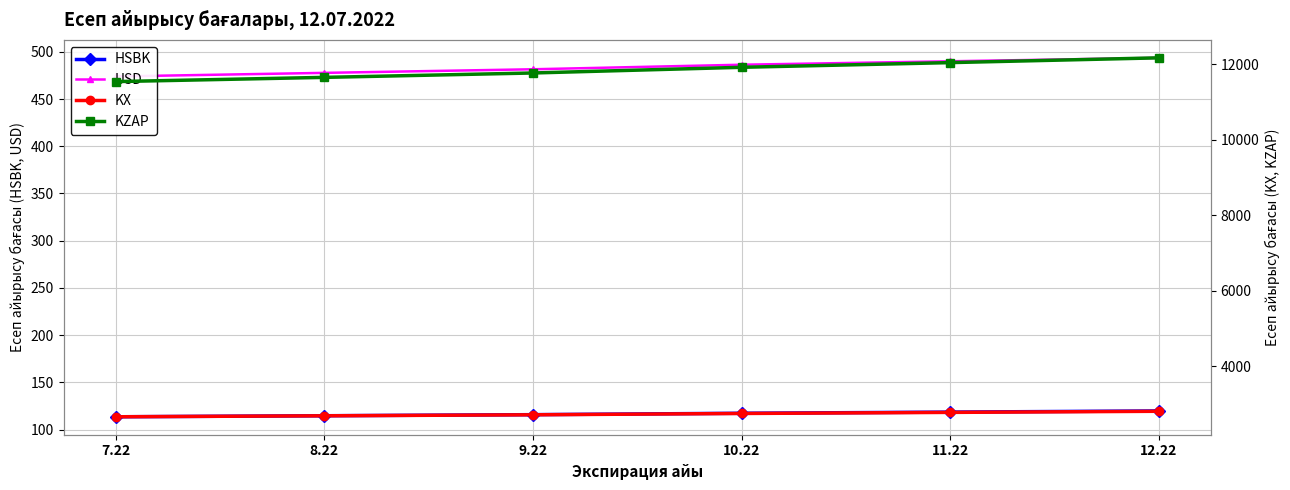

How many lines are shown in the chart?

4